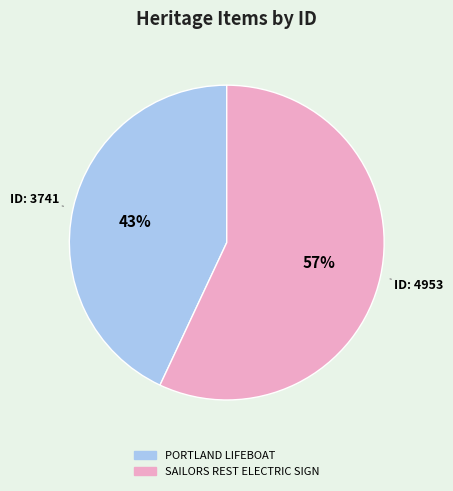

What is the ratio of the value at PORTLAND LIFEBOAT to the value at SAILORS REST ELECTRIC SIGN?

0.8